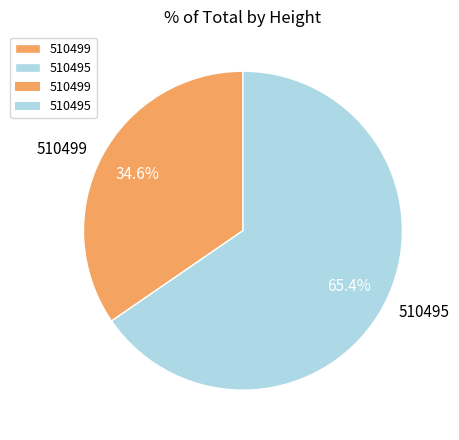

What is the largest slice in the pie chart?

510495